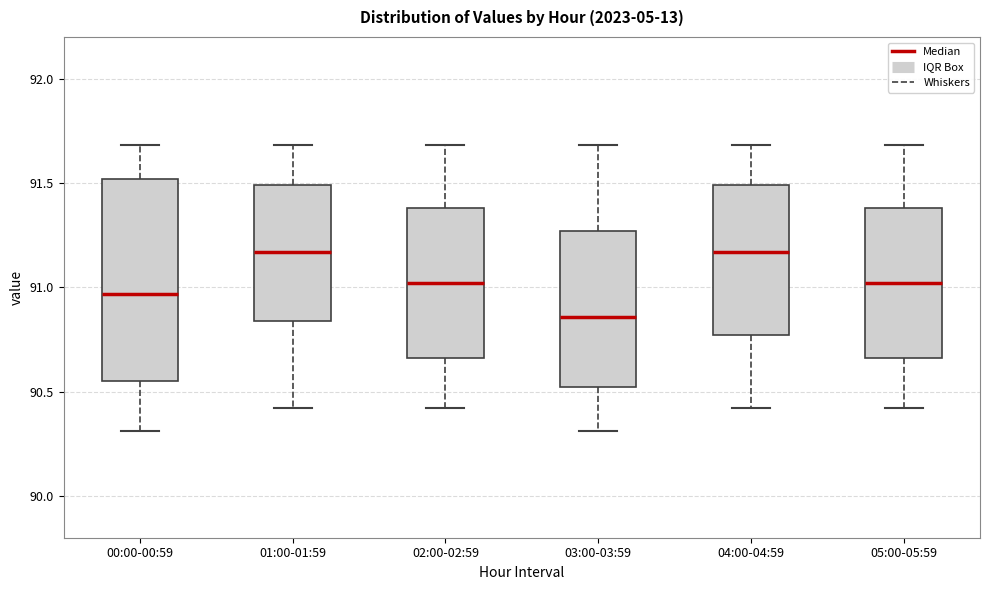

Reading left to right, read every box against the y-axis: the position of its median line, the range the box covers, and the ends of its whiskers. The values are not printed on the chart, so give them approximately, as read against the axis.

00:00-00:59: median 90.95, box 90.55 to 91.50, whiskers 90.30 to 91.70
01:00-01:59: median 91.15, box 90.85 to 91.50, whiskers 90.40 to 91.70
02:00-02:59: median 91.00, box 90.65 to 91.40, whiskers 90.40 to 91.70
03:00-03:59: median 90.85, box 90.50 to 91.25, whiskers 90.30 to 91.70
04:00-04:59: median 91.15, box 90.75 to 91.50, whiskers 90.40 to 91.70
05:00-05:59: median 91.00, box 90.65 to 91.40, whiskers 90.40 to 91.70